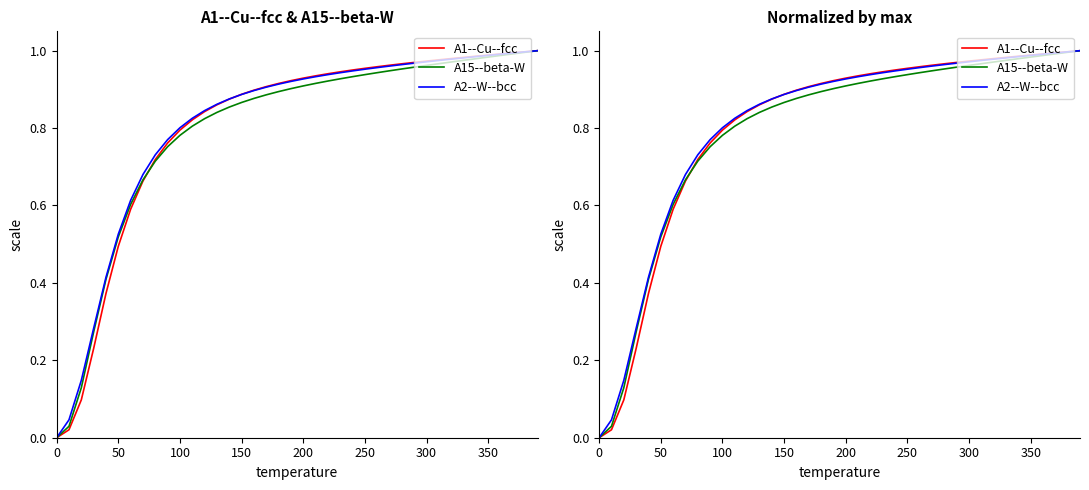

How many values in A2--W--bcc are above zero?

39